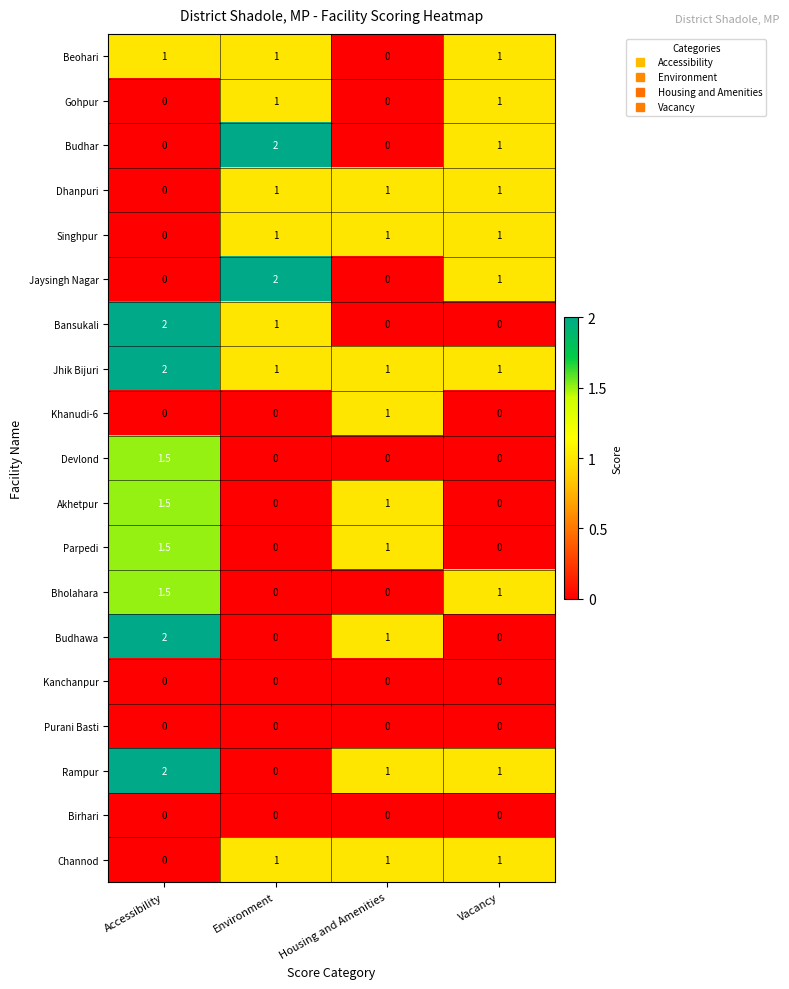

What is the total value across all series at Housing and Amenities?

9.0